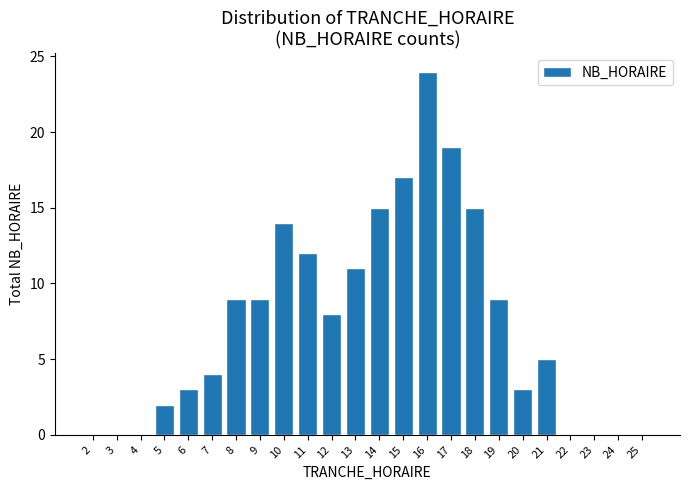

Reading right to left, transcribe all the data shown in this chart.

25=0	24=0	23=0	22=0	21=5	20=3	19=9	18=15	17=19	16=24	15=17	14=15	13=11	12=8	11=12	10=14	9=9	8=9	7=4	6=3	5=2	4=0	3=0	2=0